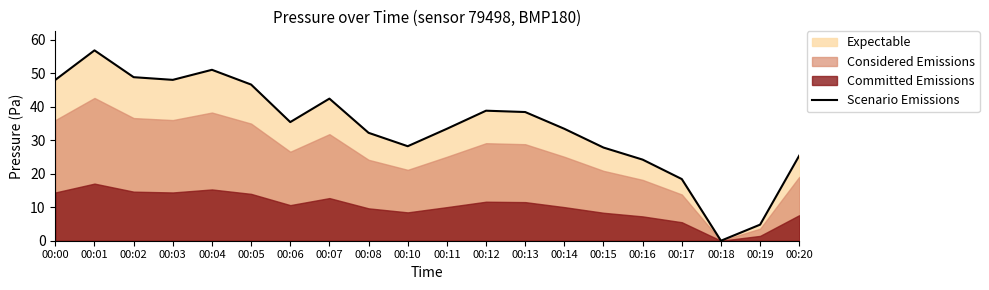

List the labels in order of value, largest first.

00:01, 00:04, 00:02, 00:00, 00:03, 00:05, 00:07, 00:12, 00:13, 00:06, 00:11, 00:14, 00:08, 00:10, 00:15, 00:20, 00:16, 00:17, 00:19, 00:18